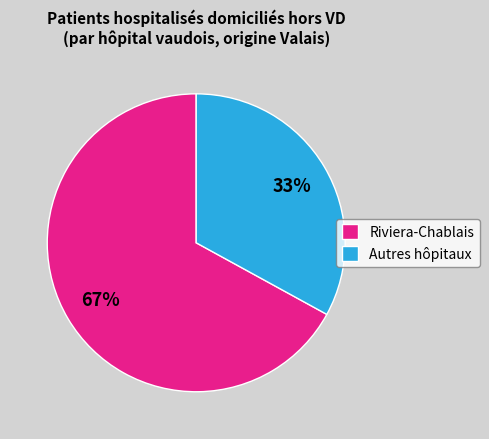

True or false: Autres hôpitaux accounts for 33% of the total.

True